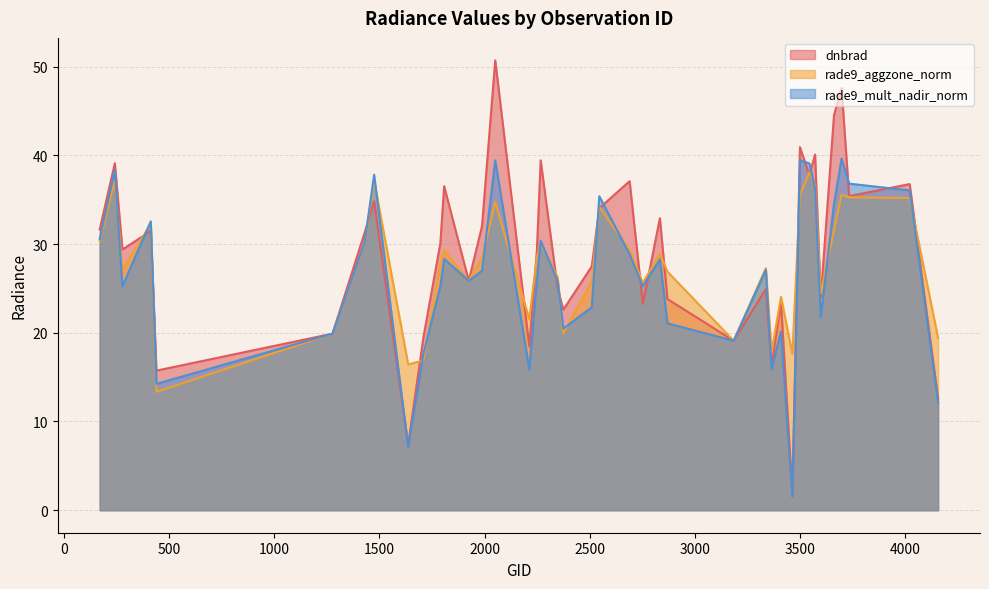

What is the greatest value displayed?

50.7